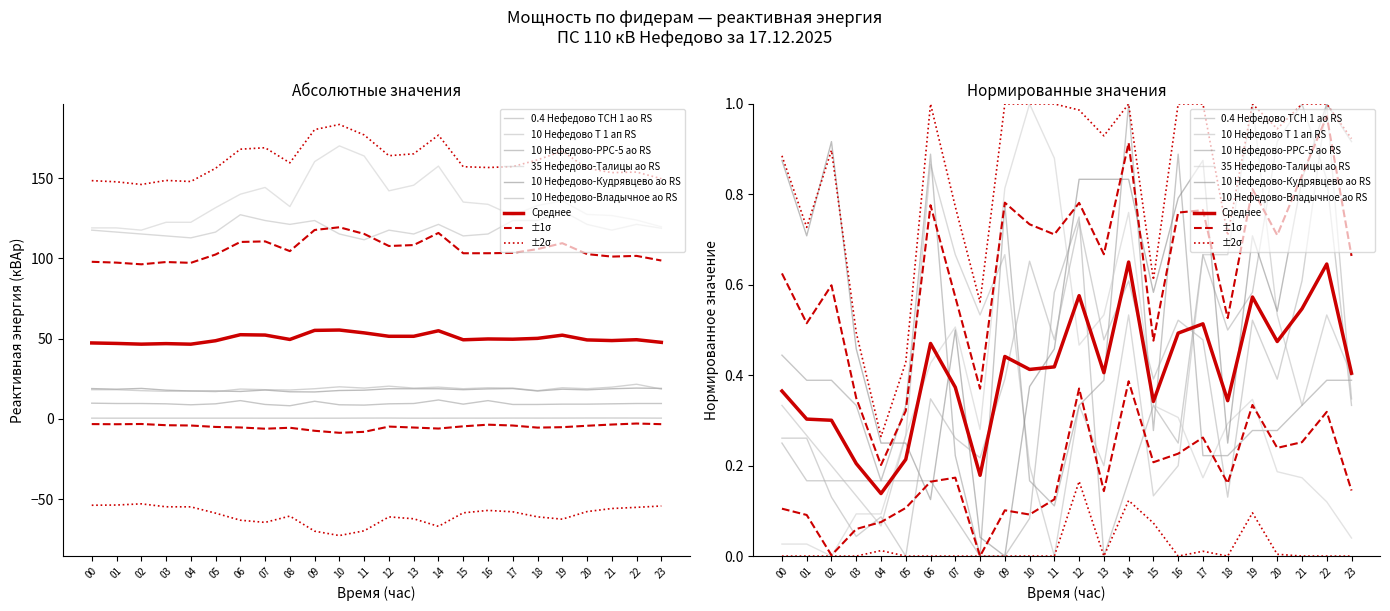

Where is the first local maximum for 10 Нефедово-Владычное ао RS?

04